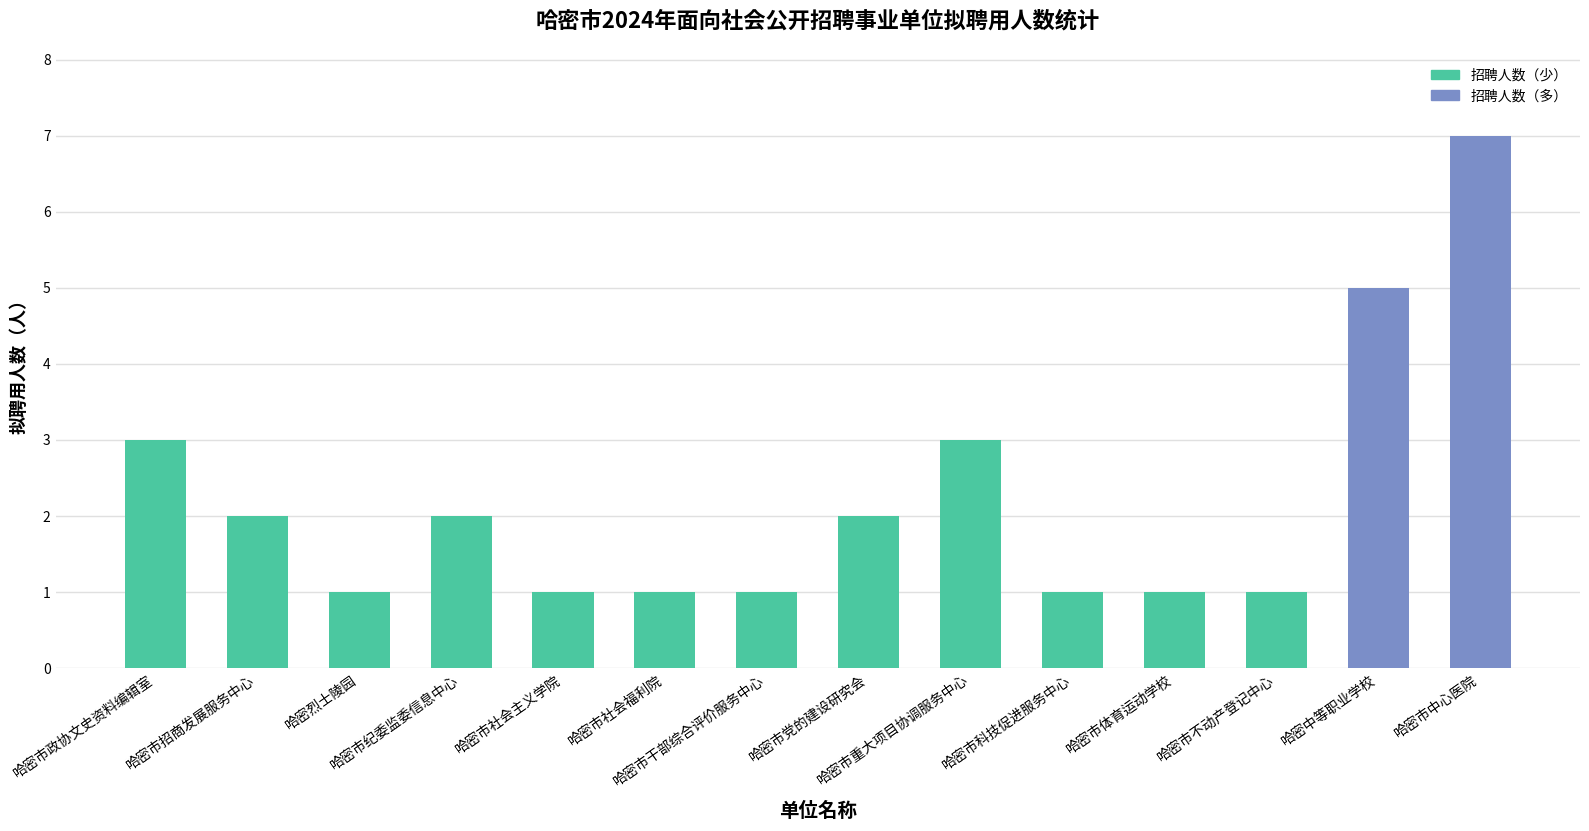

What is the label of the 5th bar from the left?

哈密市社会主义学院